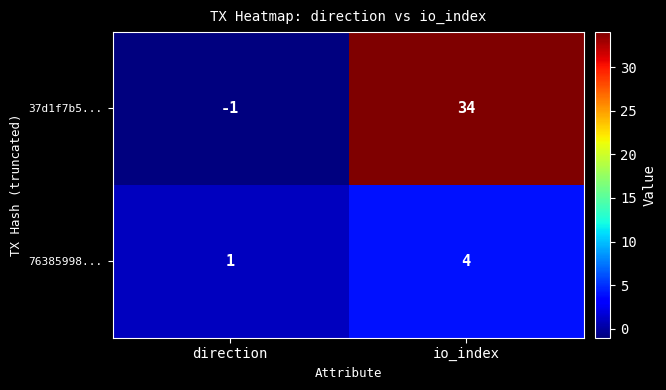

At which category does the chart reach its minimum across all series?

direction